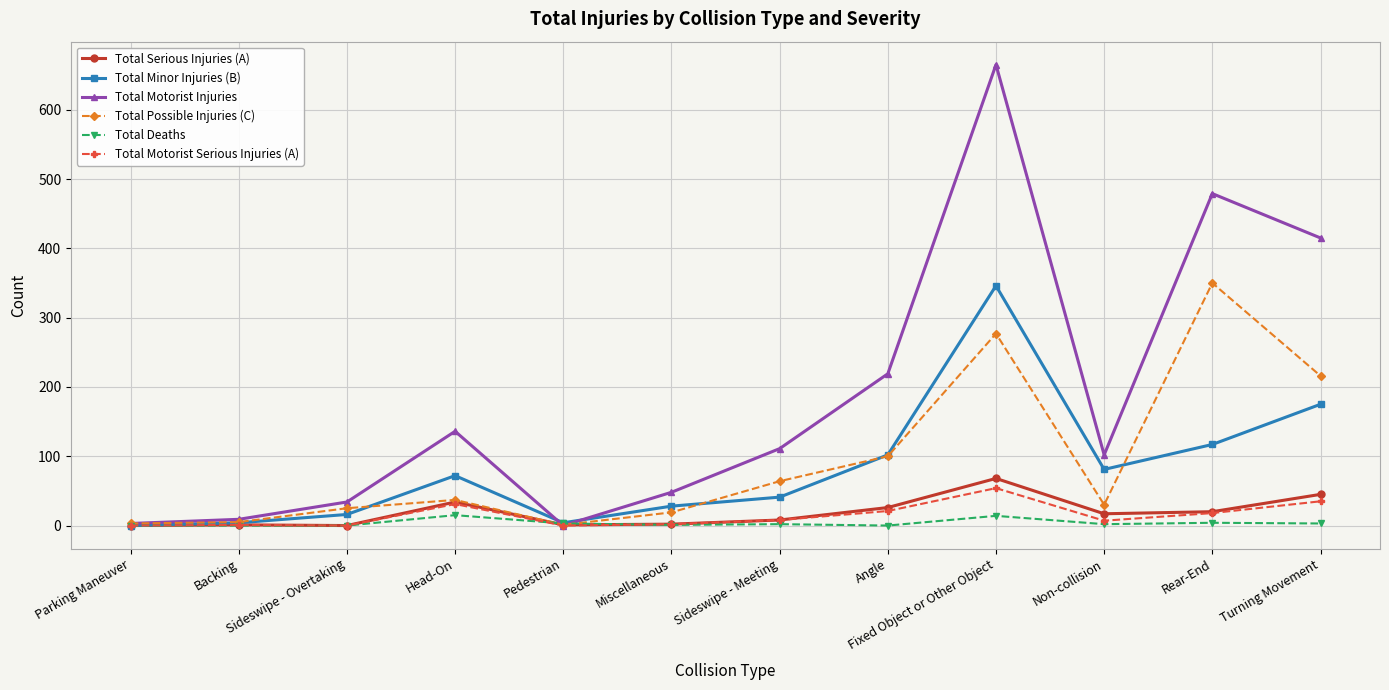

What is the spread (max minus min) of values at Pedestrian?

4